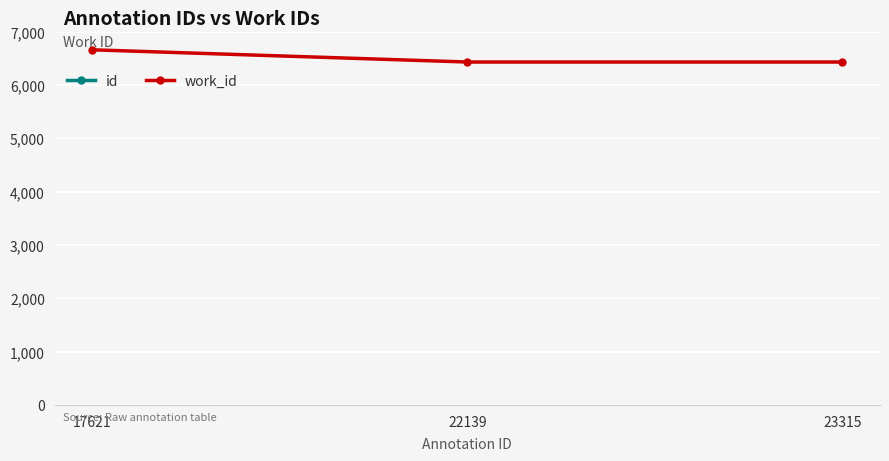

Is it true that work_id equals 10317 at 17621?

False